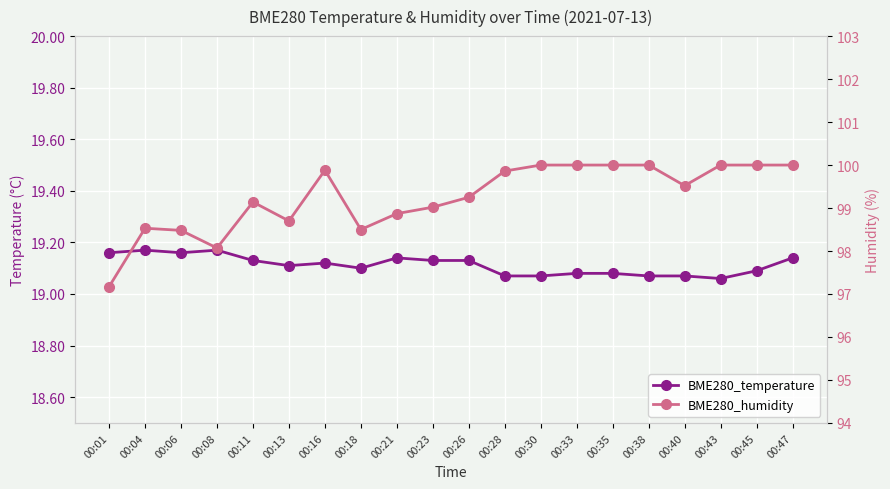

What is the approximate value of BME280_humidity at 00:28?

99.9